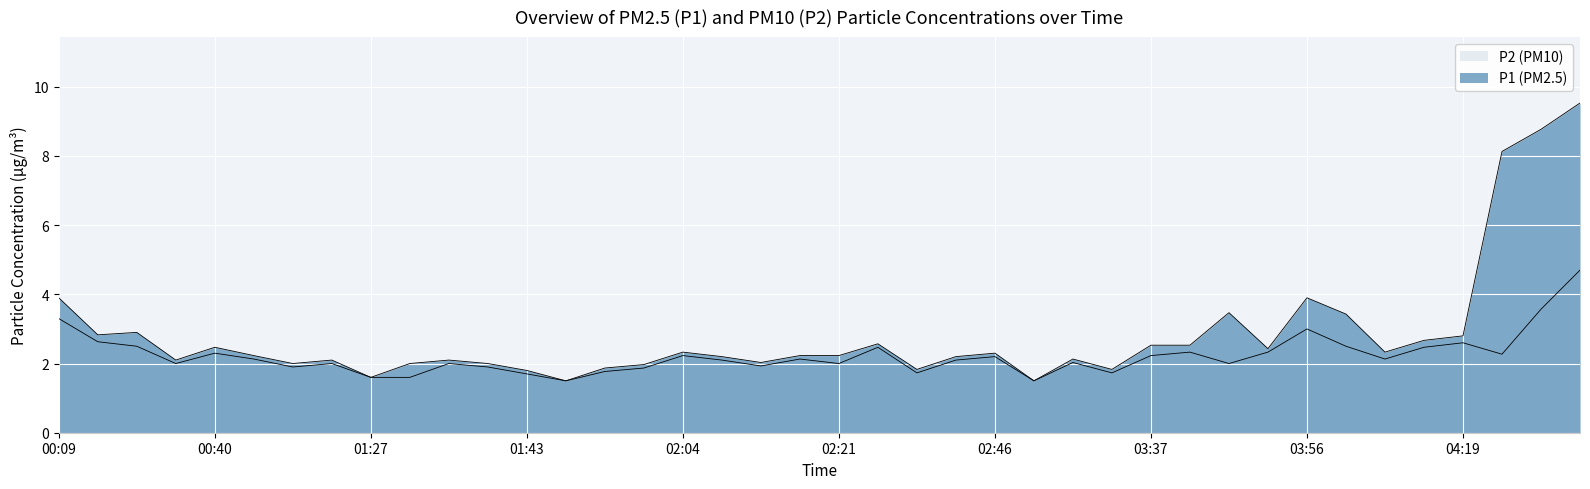

What value does the P1 series have at 01:48?

1.5